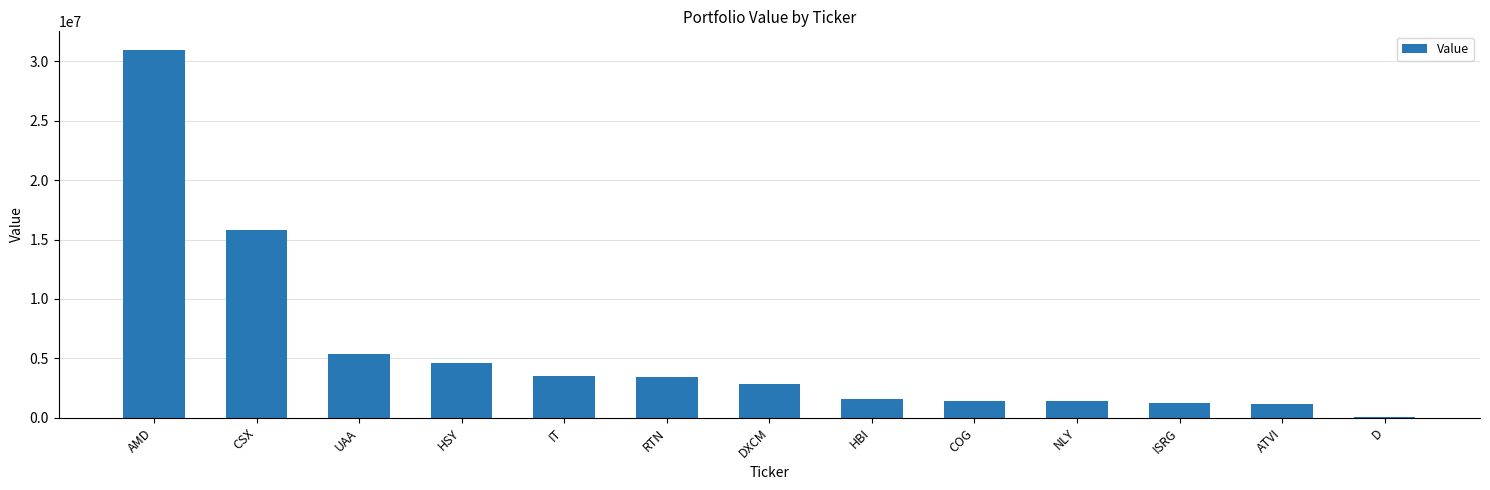

What is the sum of all values?

73312000